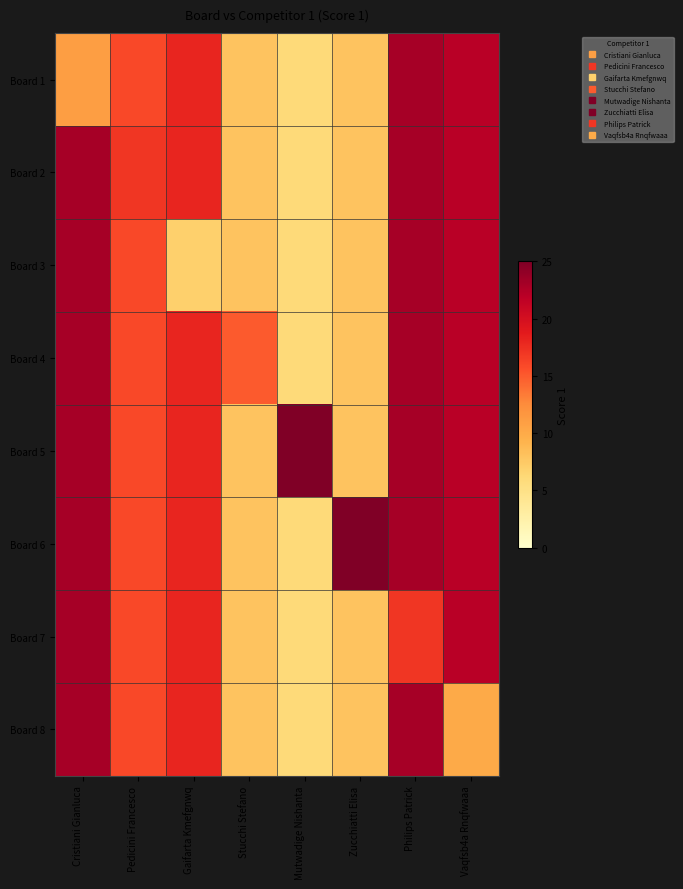

Which series has the largest total across all categories?

Board 5